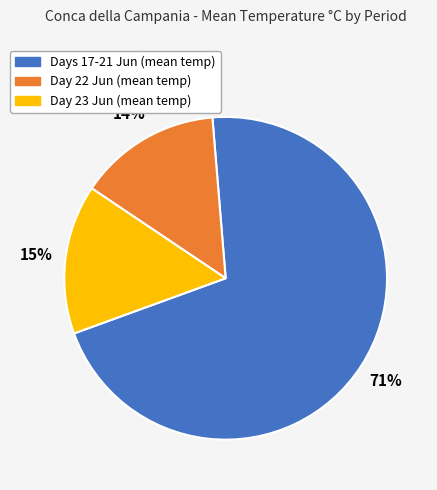

Approximately how many times larger is the value at Days 17-21 Jun (mean temp) compared to Day 23 Jun (mean temp)?

4.7